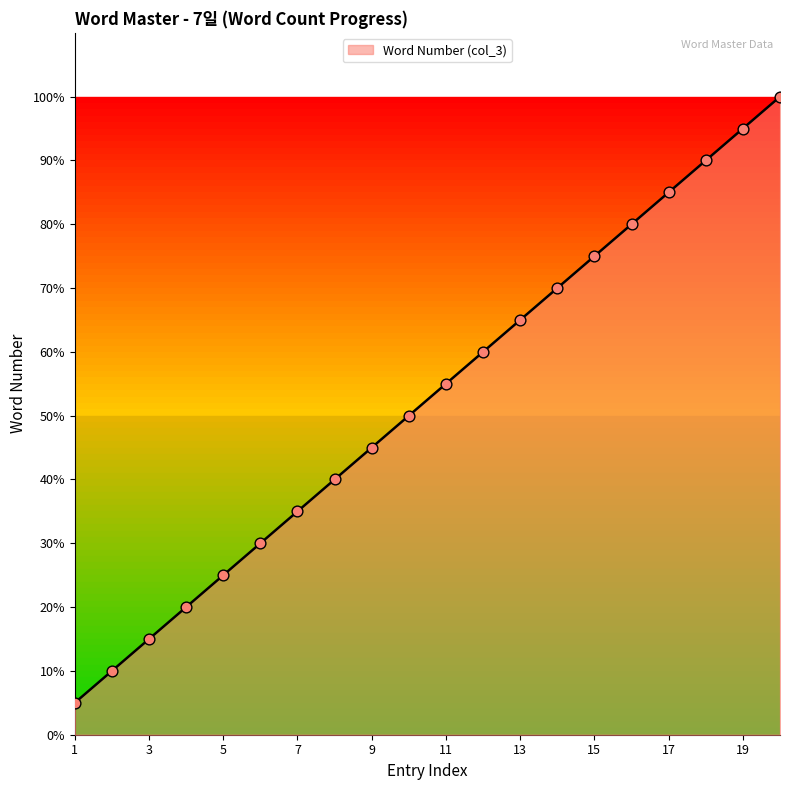

What is the difference between the maximum and minimum values?

95.0